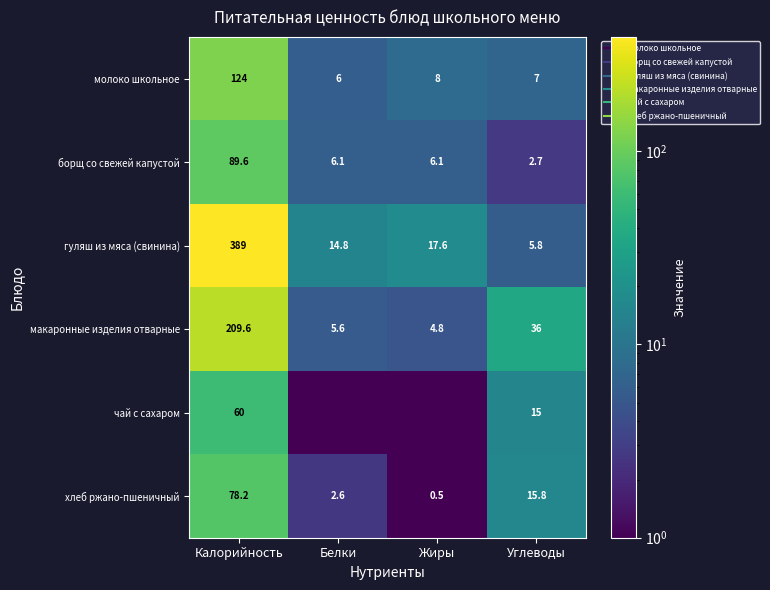

Rank the categories by борщ со свежей капустой value from highest to lowest.

Калорийность, Белки, Жиры, Углеводы